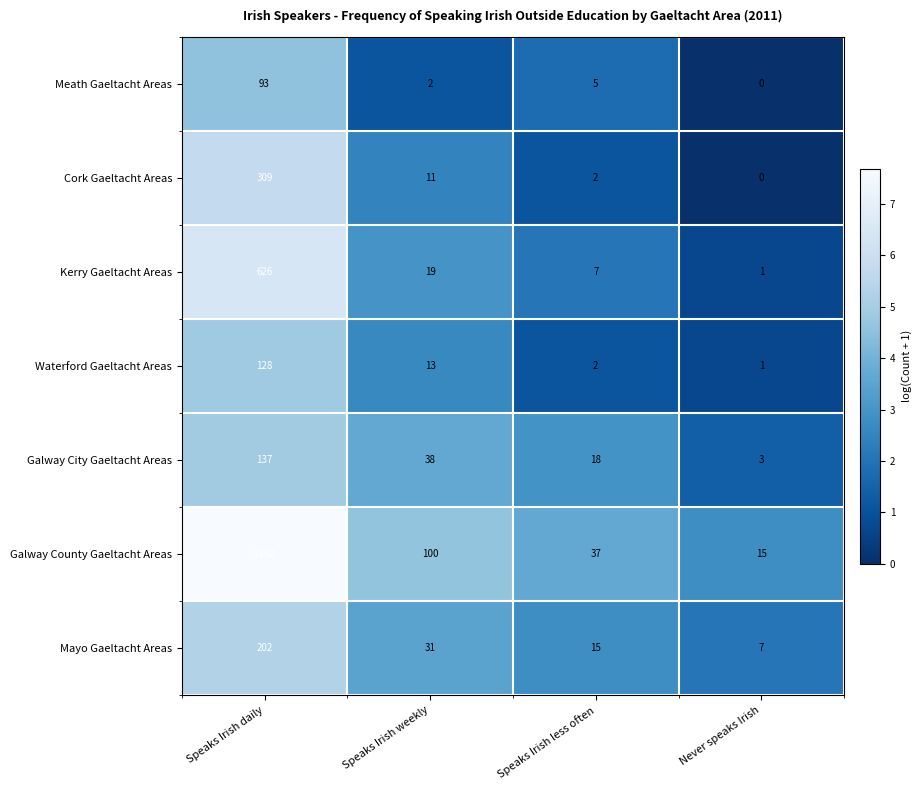

Rank the categories by Meath Gaeltacht Areas value from lowest to highest.

Never speaks Irish, Speaks Irish weekly, Speaks Irish less often, Speaks Irish daily